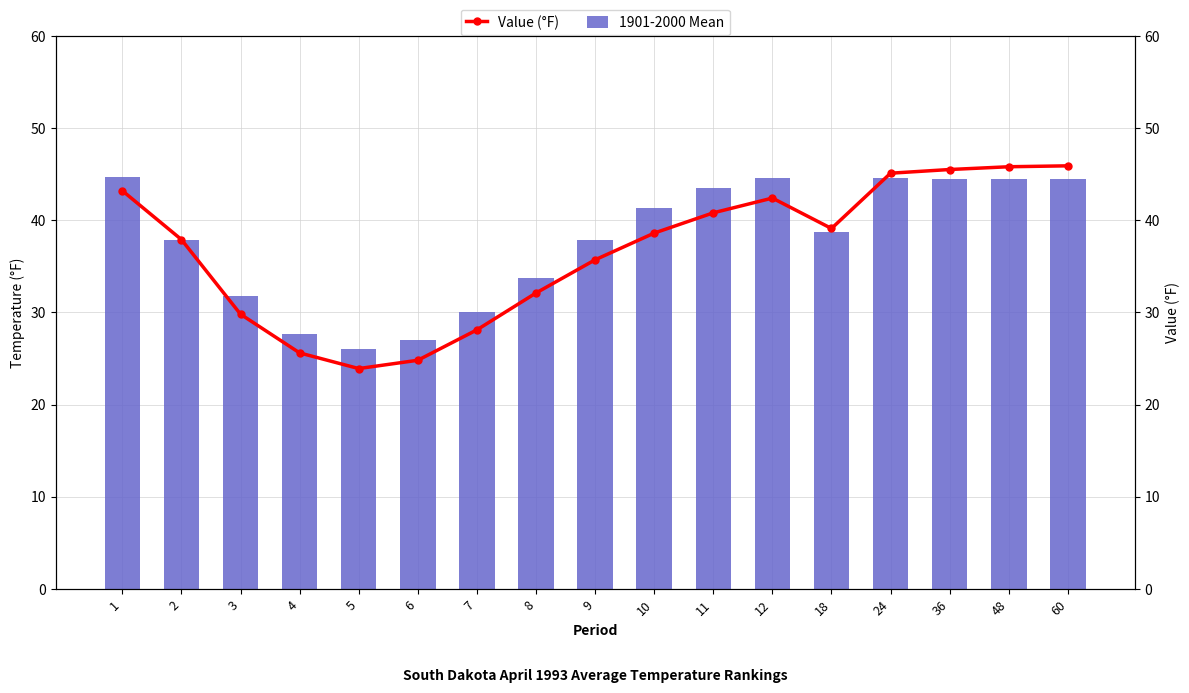

Rank the categories by 1901-2000 Mean value from lowest to highest.

5, 6, 4, 7, 3, 8, 2, 9, 18, 10, 11, 36, 48, 60, 12, 24, 1